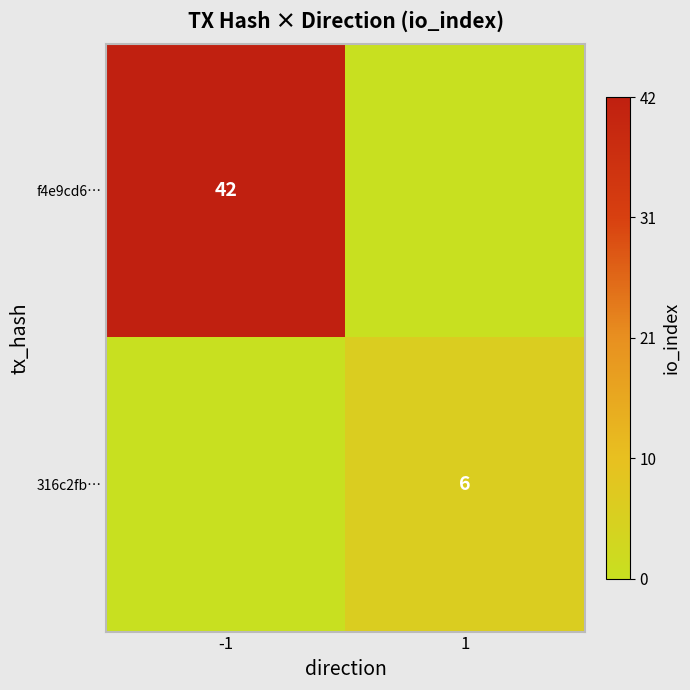

Is it true that 316c2fb… equals 8 at 1?

False